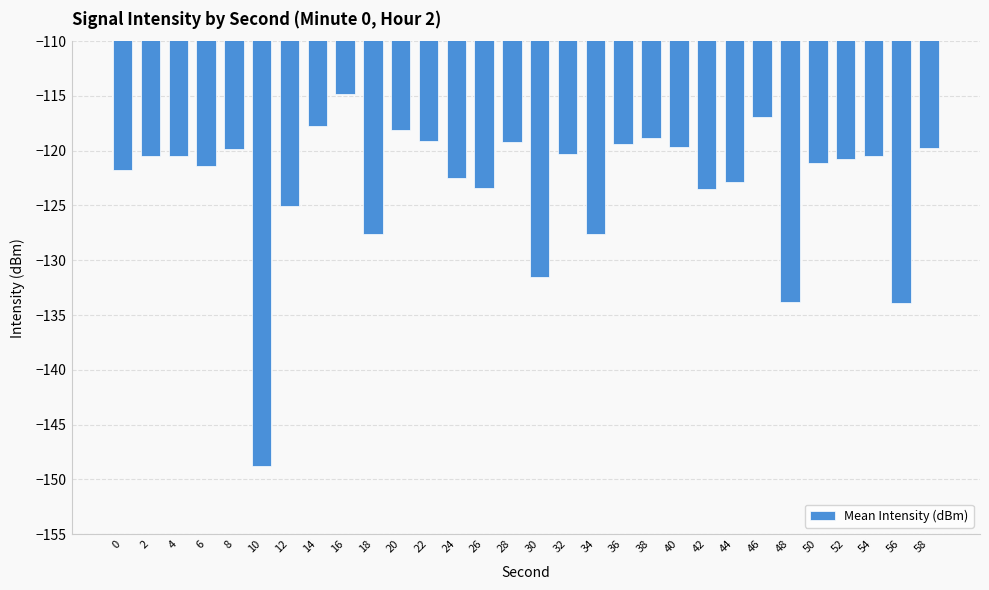

Count the number of data series in this chart.

1